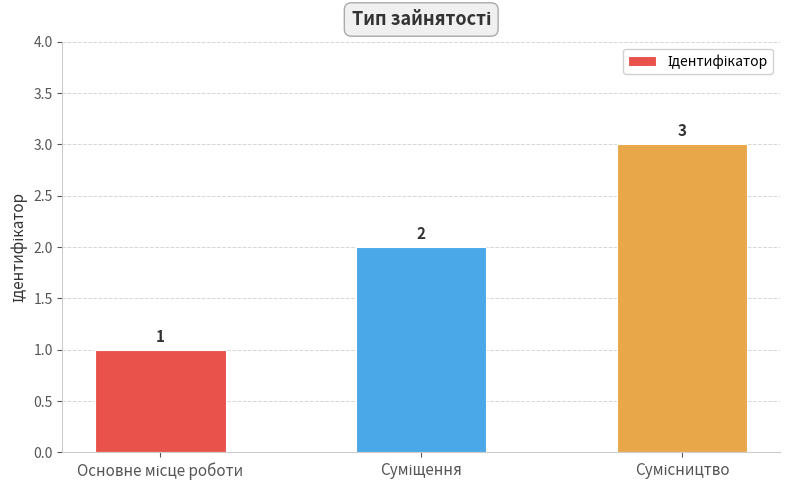

What is the greatest value displayed?

3